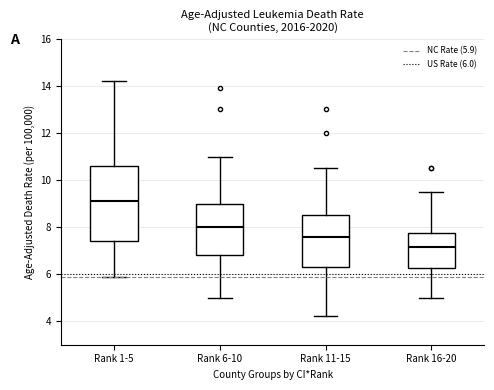

Where is the upper edge of the box for Rank 16-20 on the y-axis? The values are not printed on the chart, so give them approximately, as read against the axis.

7.8